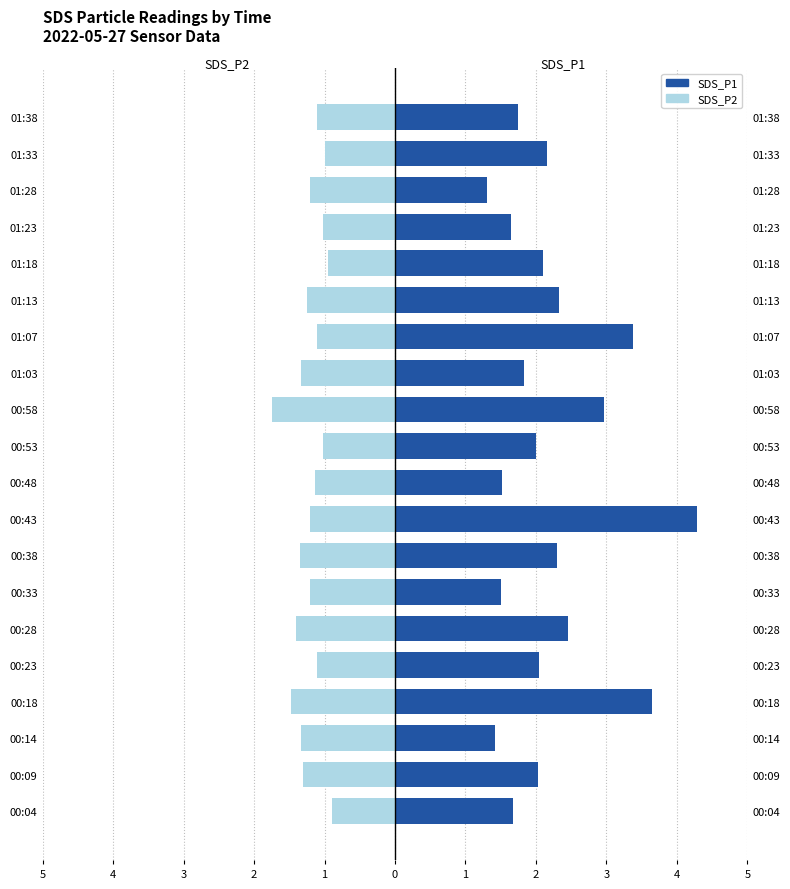

Reading left to right, list all the values displayed in this chart.

SDS_P2: -0.9	-1.3	-1.3	-1.5	-1.1	-1.4	-1.2	-1.4	-1.2	-1.1	-1.0	-1.8	-1.3	-1.1	-1.2	-0.9	-1.0	-1.2	-1.0	-1.1
SDS_P1: 1.7	2.0	1.4	3.6	2.0	2.5	1.5	2.3	4.3	1.5	2.0	3.0	1.8	3.4	2.3	2.1	1.6	1.3	2.1	1.8